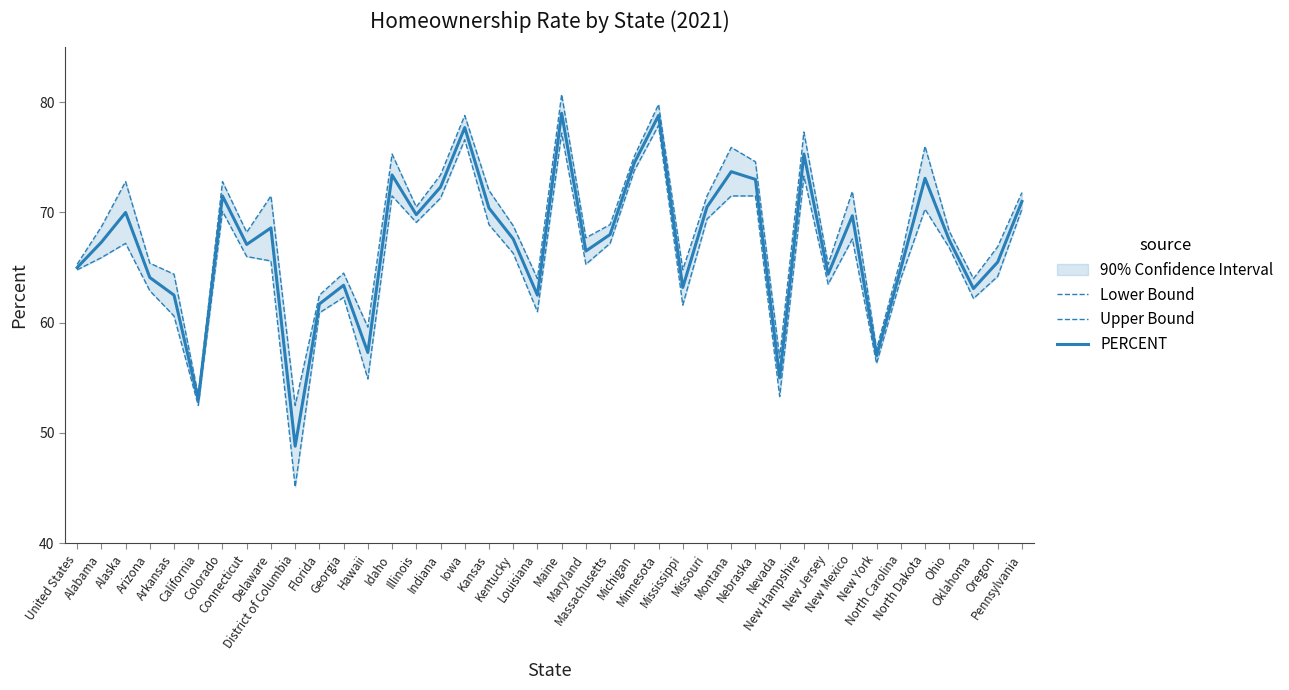

What is the label of the 3rd point from the left?

Alaska